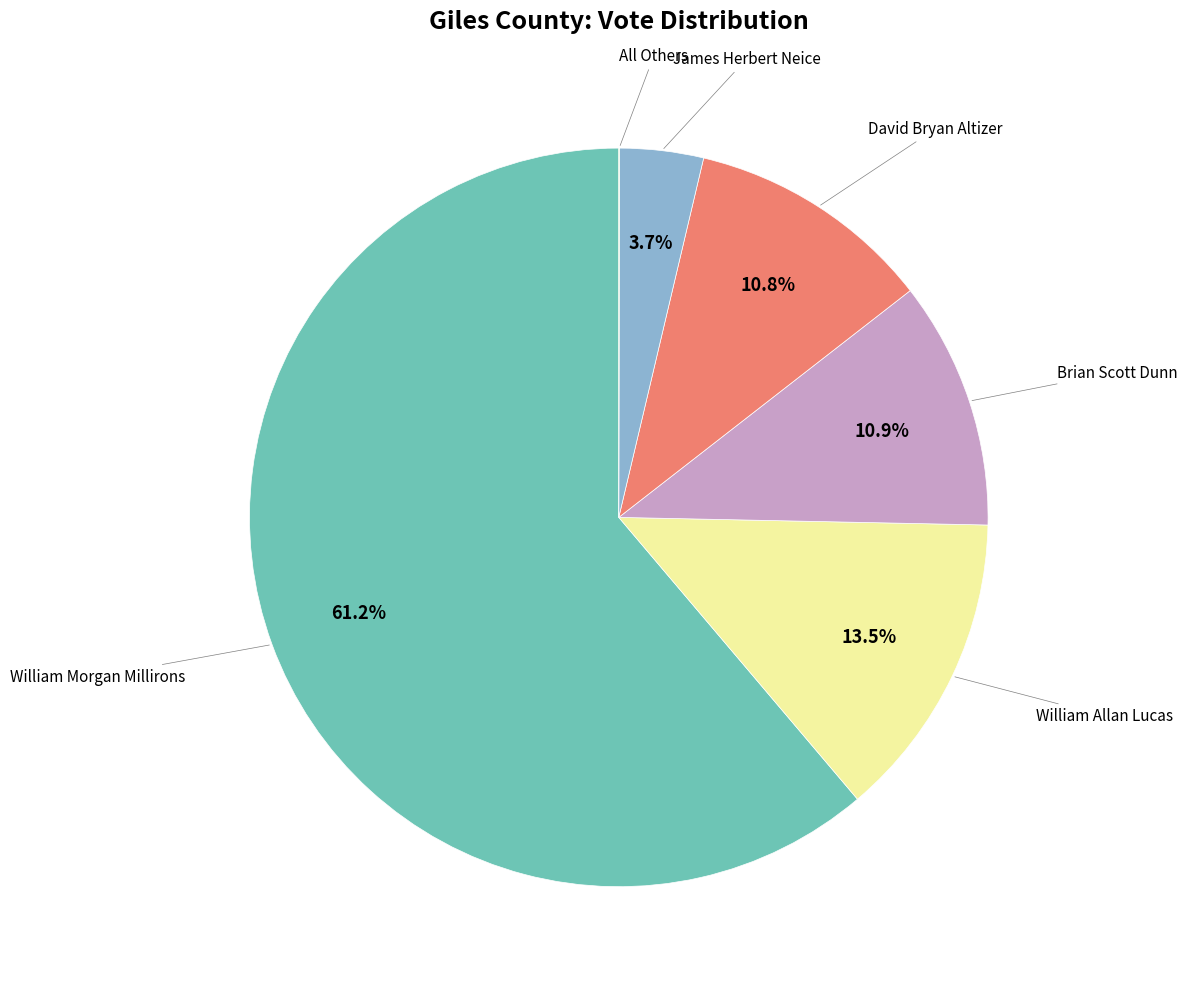

To the nearest percent, what portion does James Herbert Neice represent?

4%